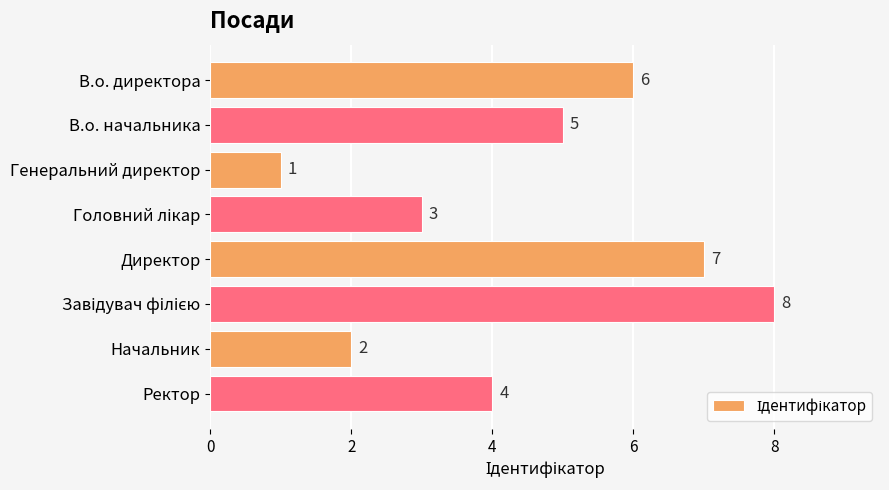

What is the label of the 1st bar from the top?

В.о. директора